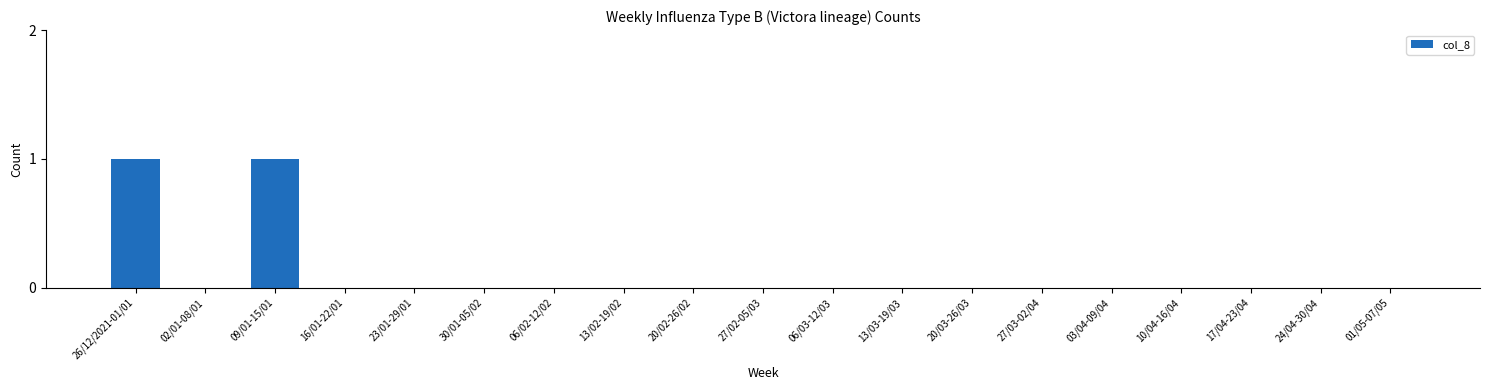

Reading right to left, what are all the values shown in this chart?

01/05-07/05=0	24/04-30/04=0	17/04-23/04=0	10/04-16/04=0	03/04-09/04=0	27/03-02/04=0	20/03-26/03=0	13/03-19/03=0	06/03-12/03=0	27/02-05/03=0	20/02-26/02=0	13/02-19/02=0	06/02-12/02=0	30/01-05/02=0	23/01-29/01=0	16/01-22/01=0	09/01-15/01=1	02/01-08/01=0	26/12/2021-01/01=1